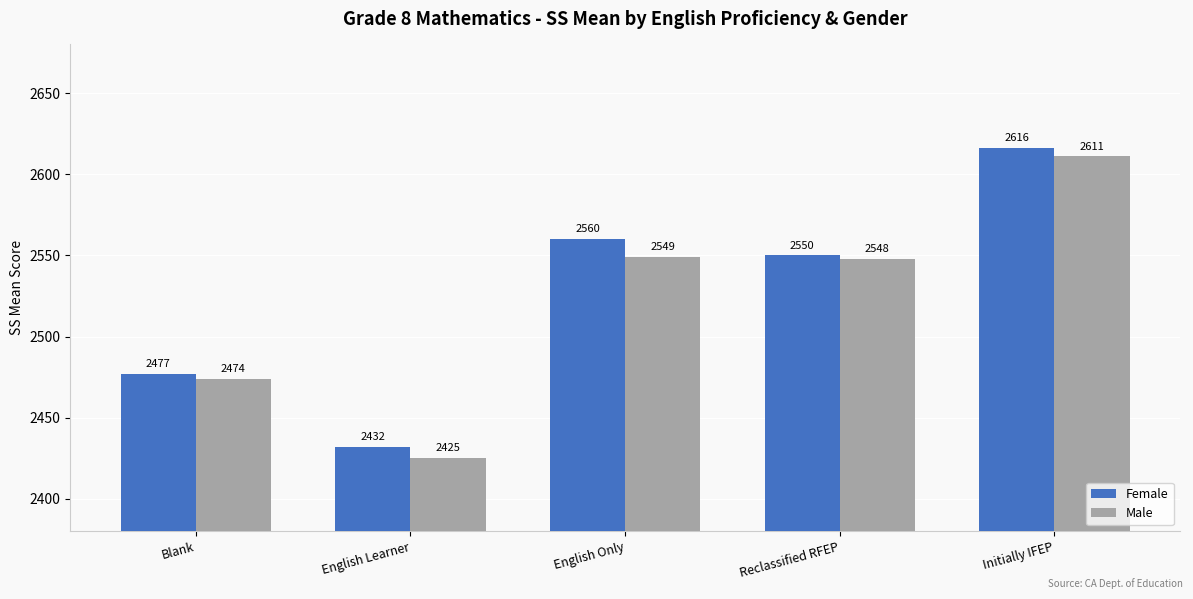

Which series changed the most between English Learner and Initially IFEP?

Male